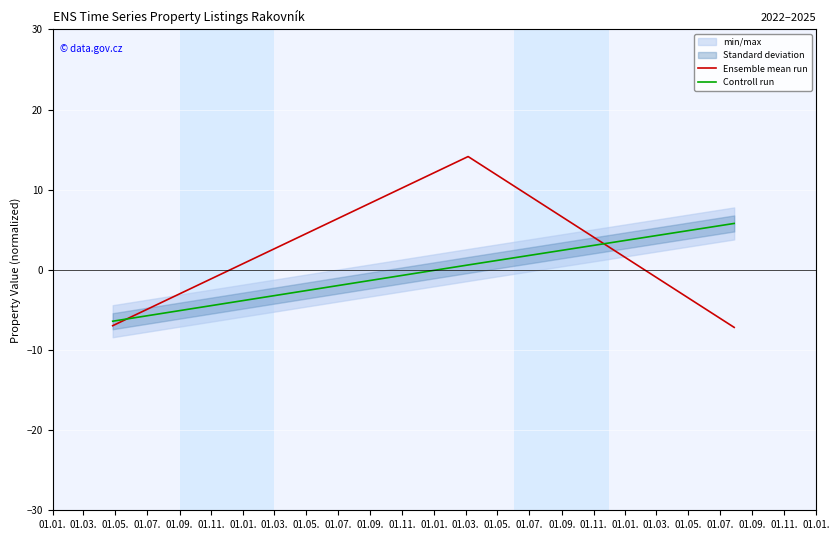

Does the chart display data point markers on the line(s)?

No